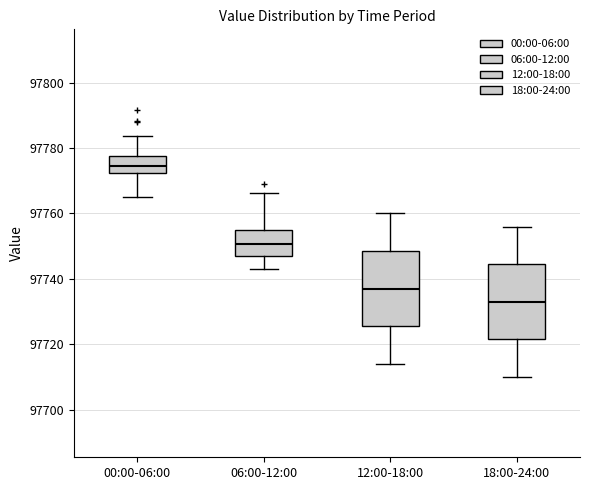

Where does the median line of the box for 00:00-06:00 sit on the y-axis? The values are not printed on the chart, so give them approximately, as read against the axis.

97774